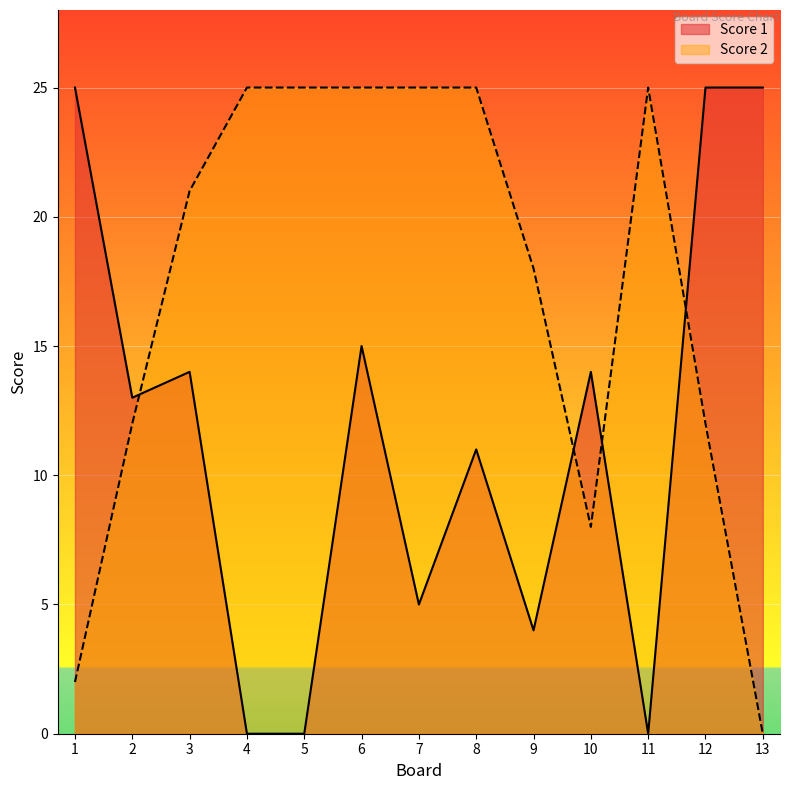

At which category is the sum across all series the highest?

6